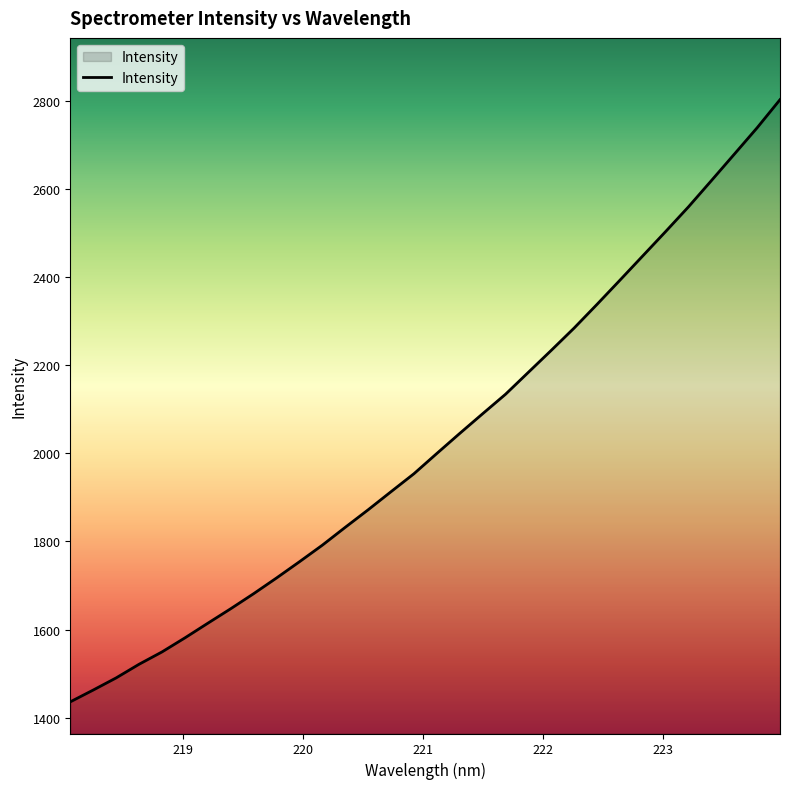

True or false: the data has more than 0 interior local peaks.

False